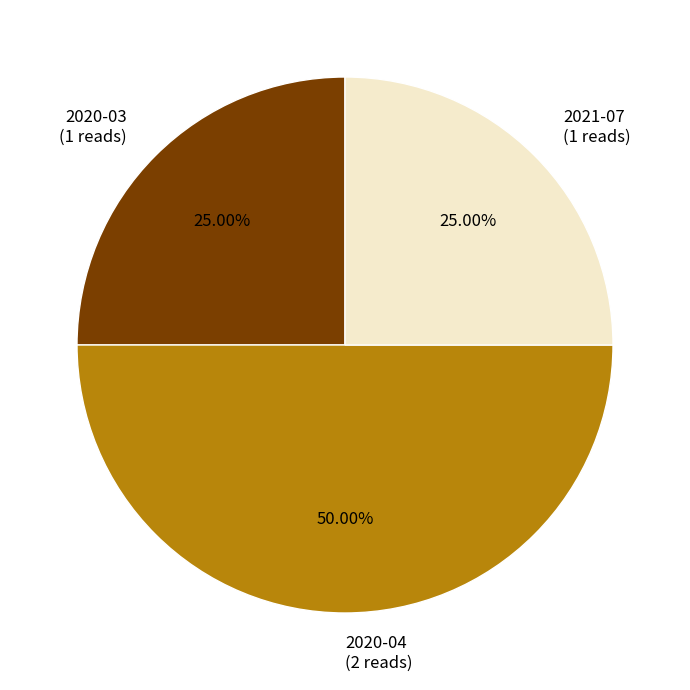

What is the ratio of the value at 2020-04 to the value at 2020-03?

2.0